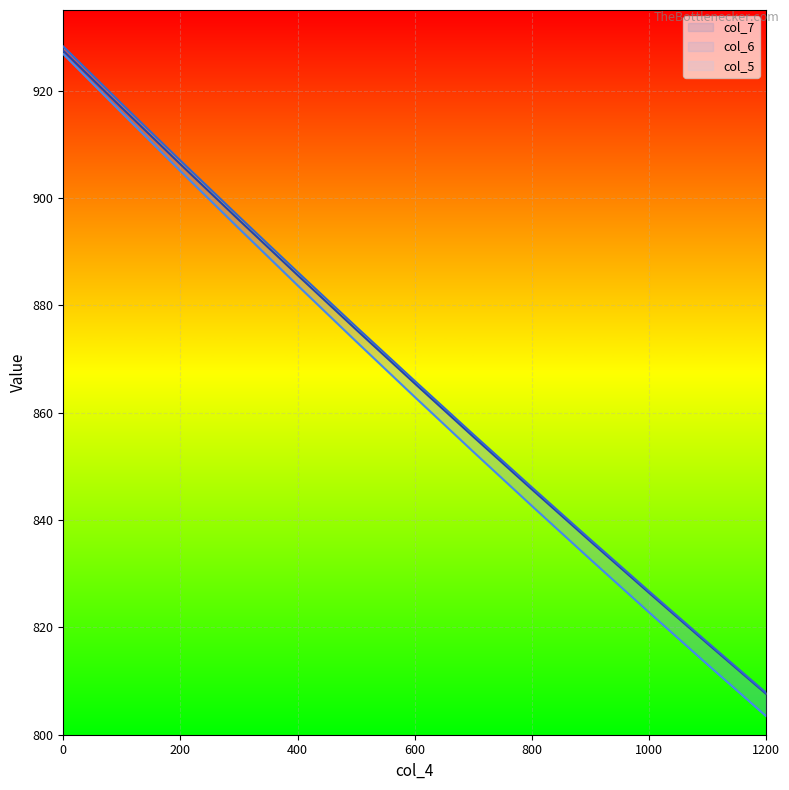

How many data points in col_6 are above 865?

7